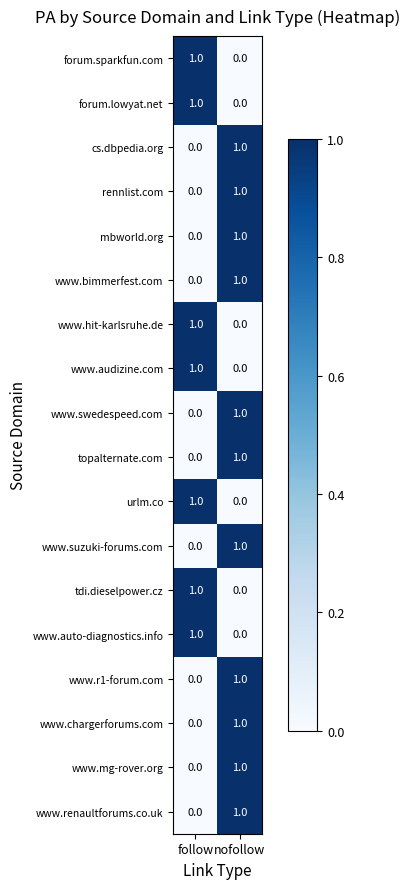

Which category has the lowest value in the tdi.dieselpower.cz series?

nofollow